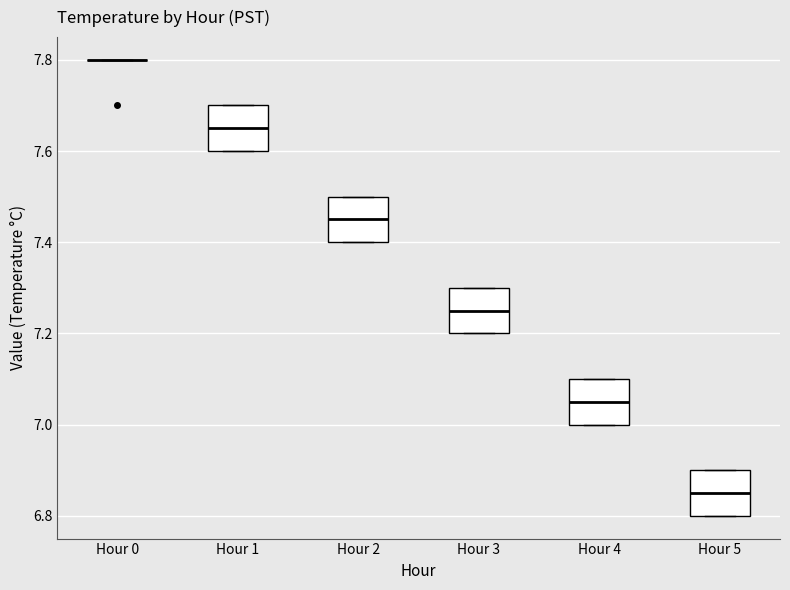

Reading left to right, read every box against the y-axis: the position of its median line, the range the box covers, and the ends of its whiskers. The values are not printed on the chart, so give them approximately, as read against the axis.

Hour 0: box collapsed to a line at 7.80, whiskers 7.80 to 7.80
Hour 1: median 7.66, box 7.60 to 7.70, whiskers 7.60 to 7.70
Hour 2: median 7.46, box 7.40 to 7.50, whiskers 7.40 to 7.50
Hour 3: median 7.26, box 7.20 to 7.30, whiskers 7.20 to 7.30
Hour 4: median 7.06, box 7.00 to 7.10, whiskers 7.00 to 7.10
Hour 5: median 6.86, box 6.80 to 6.90, whiskers 6.80 to 6.90